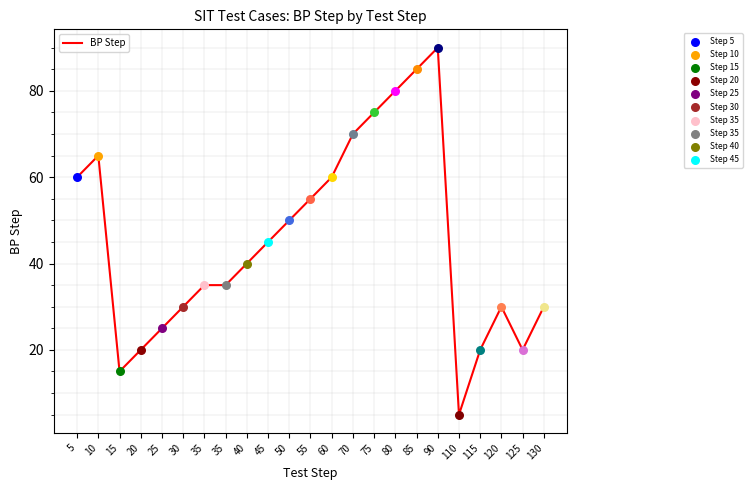

Is this an area chart (filled region under the line)?

No